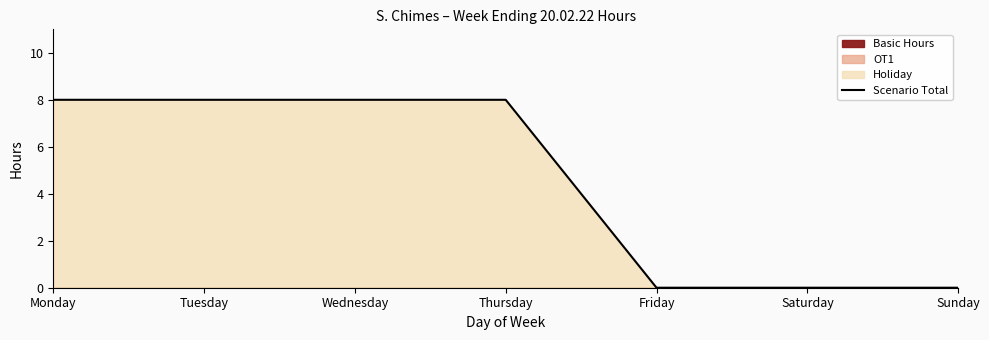

What is the sum of the values at Wednesday and Friday?

8